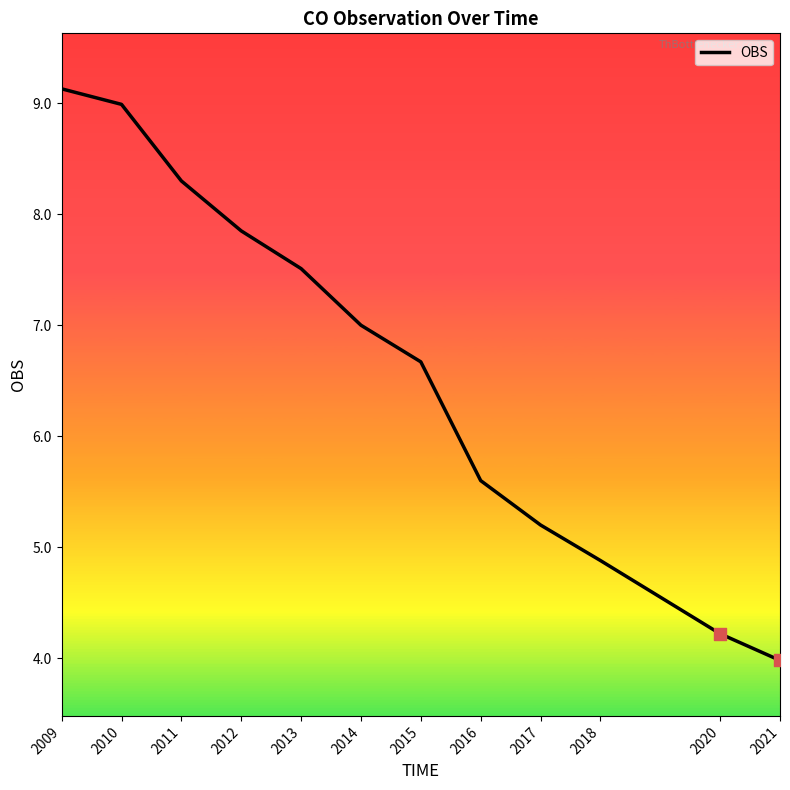

What is the change in value from 2016 to 2017?

-0.4